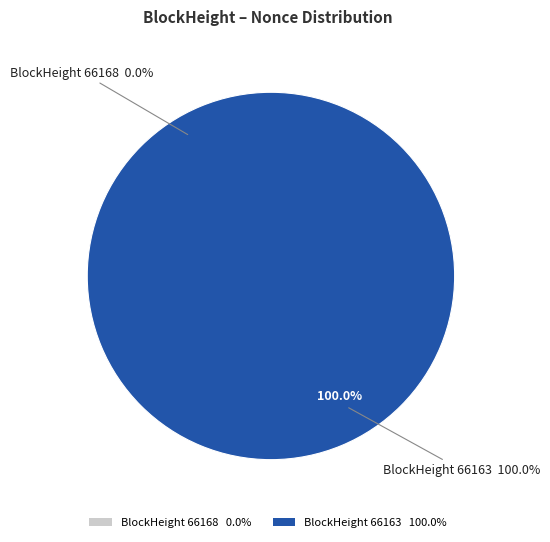

True or false: 66168 accounts for 1% of the total.

False